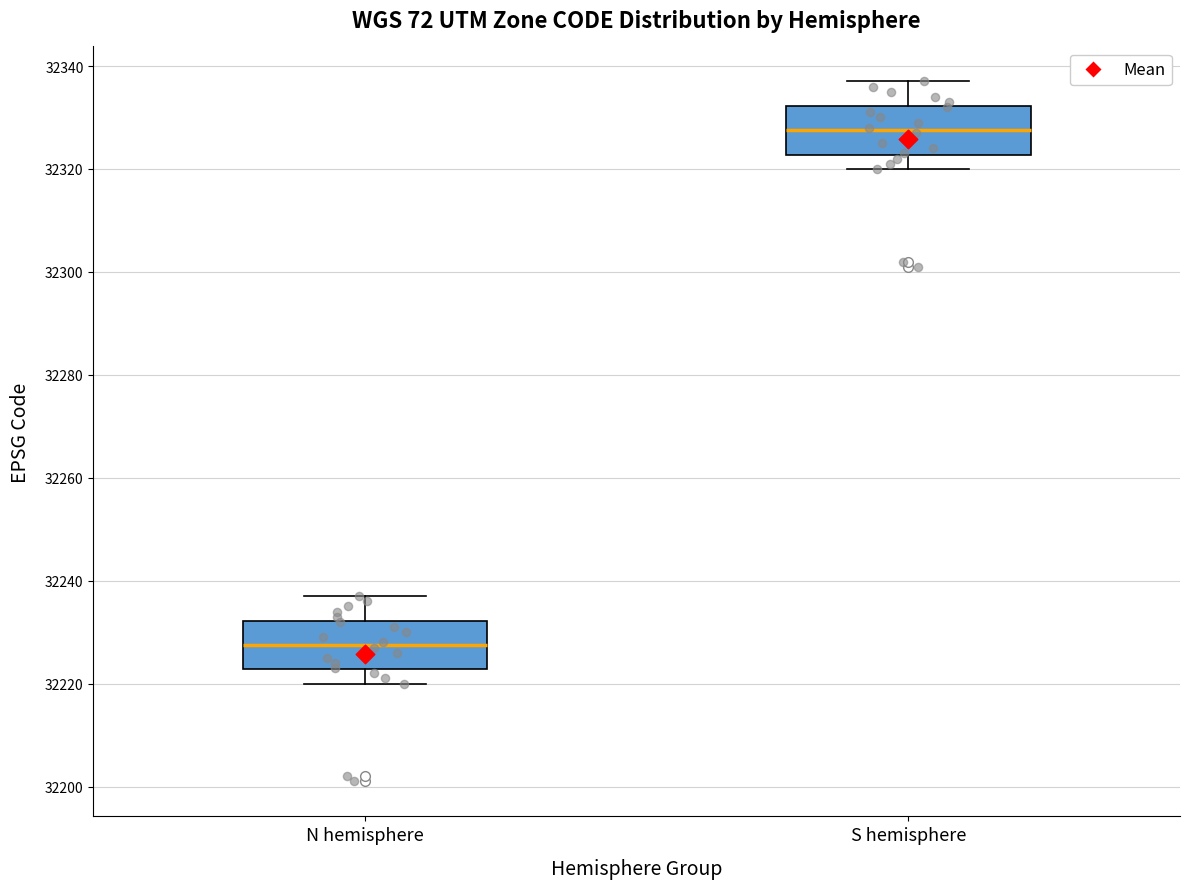

Which box's median line is the lowest?

N hemisphere